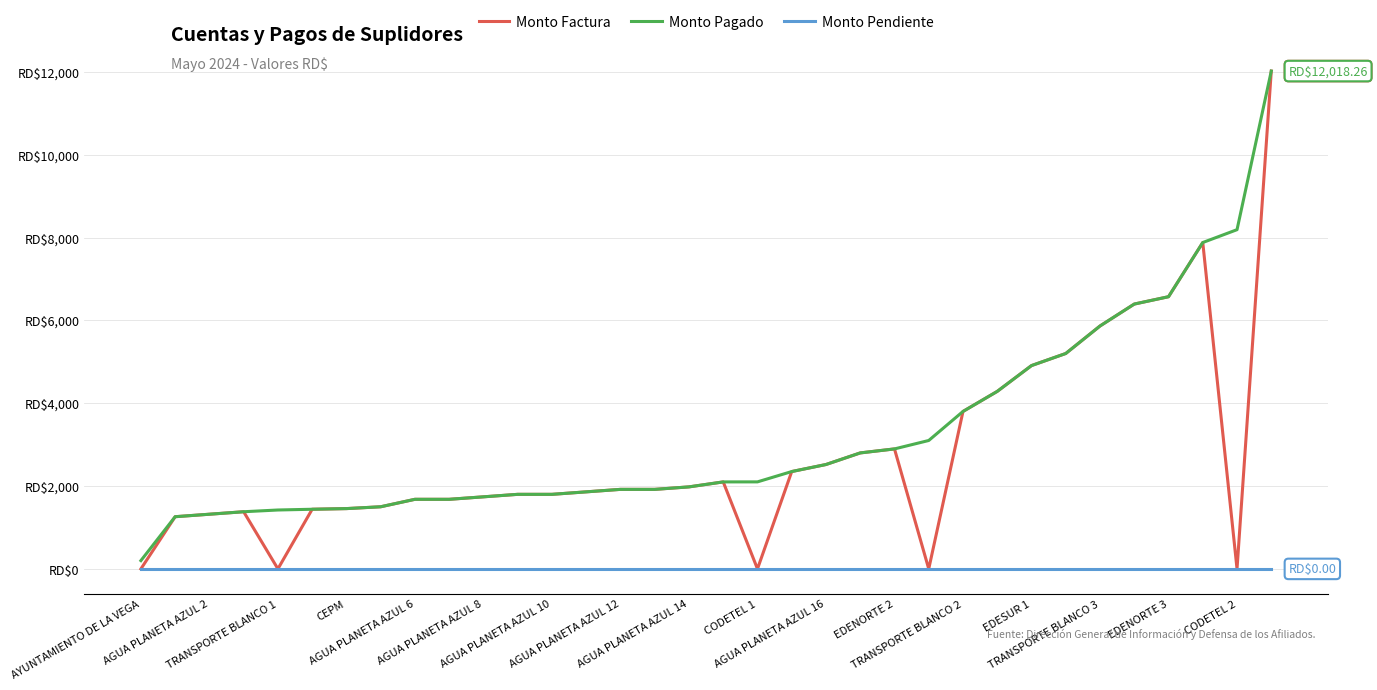

What are all the series names shown in the legend?

Monto Factura, Monto Pagado, Monto Pendiente